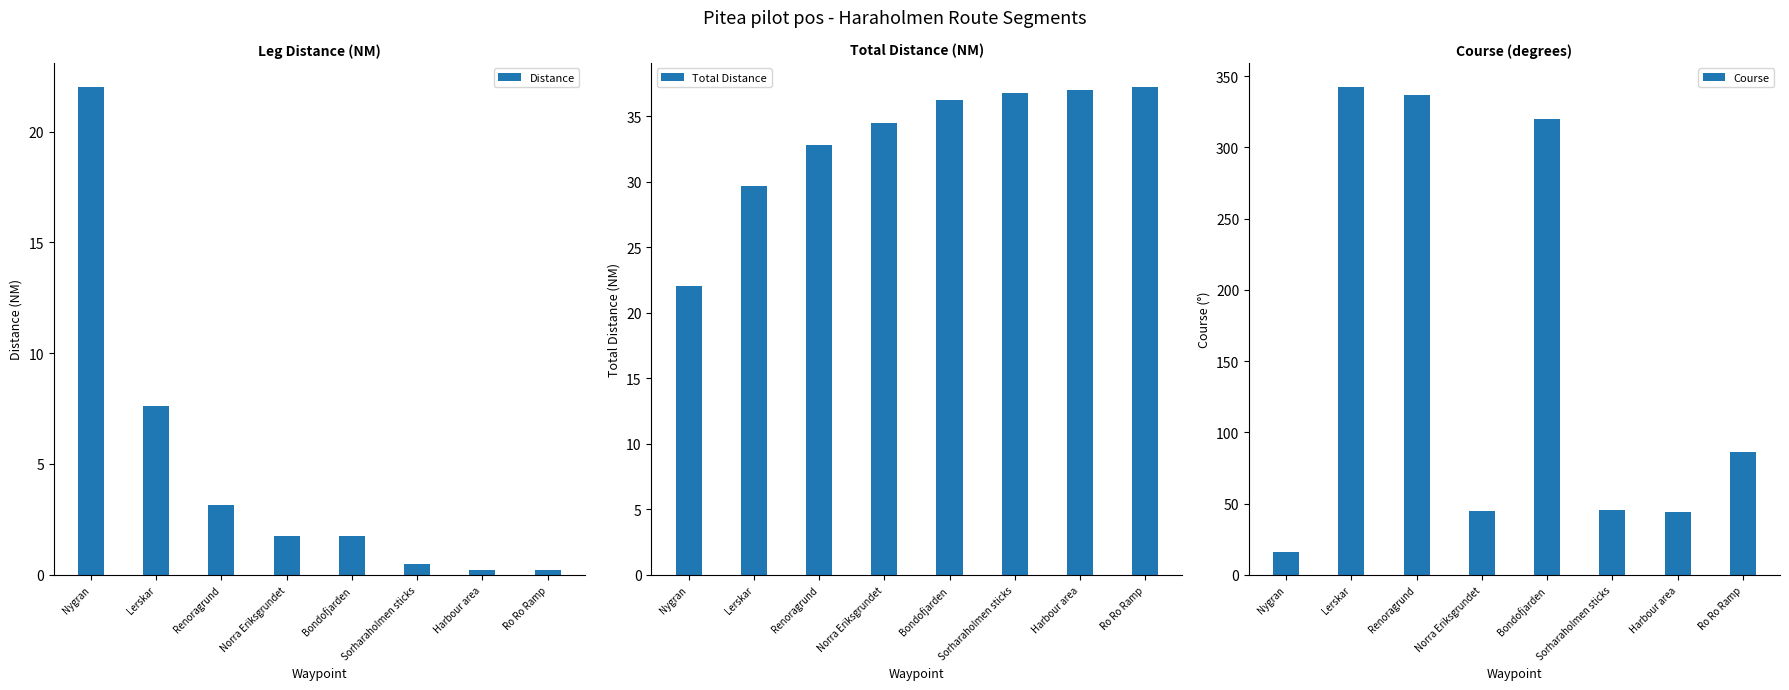

Reading right to left, list all the values displayed in this chart.

Distance: Ro Ro Ramp=0.2	Harbour area=0.2	Sorharaholmen sticks=0.5	Bondofjarden=1.7	Norra Eriksgrundet=1.7	Renoragrund=3.1	Lerskar=7.6	Nygran=22.0
Total Distance: Ro Ro Ramp=37.2	Harbour area=37.0	Sorharaholmen sticks=36.7	Bondofjarden=36.2	Norra Eriksgrundet=34.5	Renoragrund=32.8	Lerskar=29.6	Nygran=22.0
Course: Ro Ro Ramp=86.3	Harbour area=43.8	Sorharaholmen sticks=45.3	Bondofjarden=320.0	Norra Eriksgrundet=45.0	Renoragrund=337.1	Lerskar=342.1	Nygran=15.9